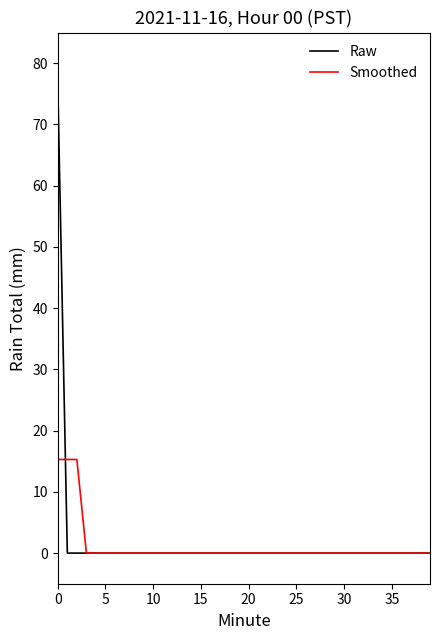

Which series has the largest range (max minus min)?

Raw